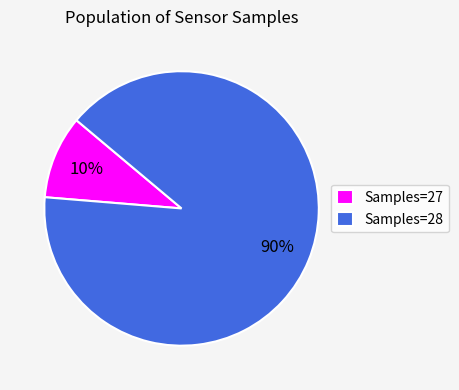

How many segments does this pie chart have?

2